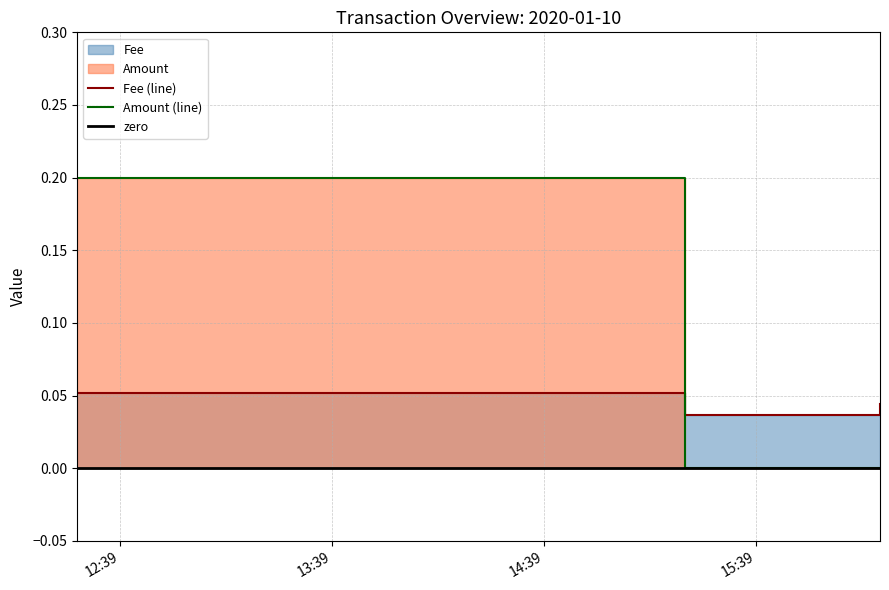

What is the label of the 2nd point from the right?

2020-01-10 15:18:53